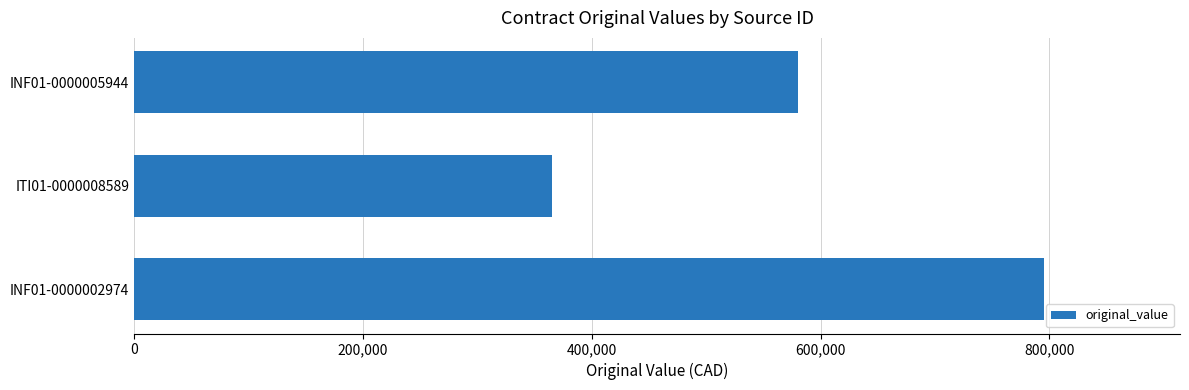

Which has a higher value, INF01-0000005944 or INF01-0000002974?

INF01-0000002974